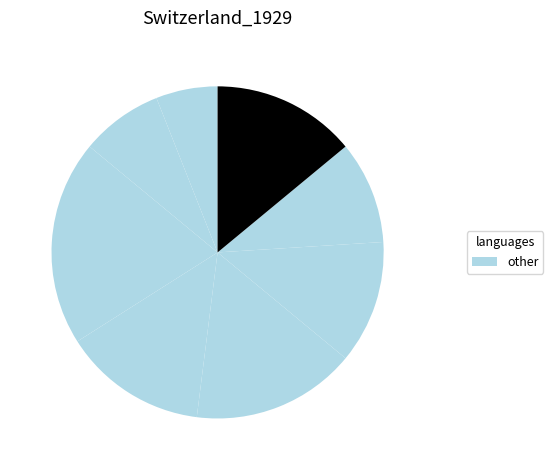

Does any single category account for the majority?

No